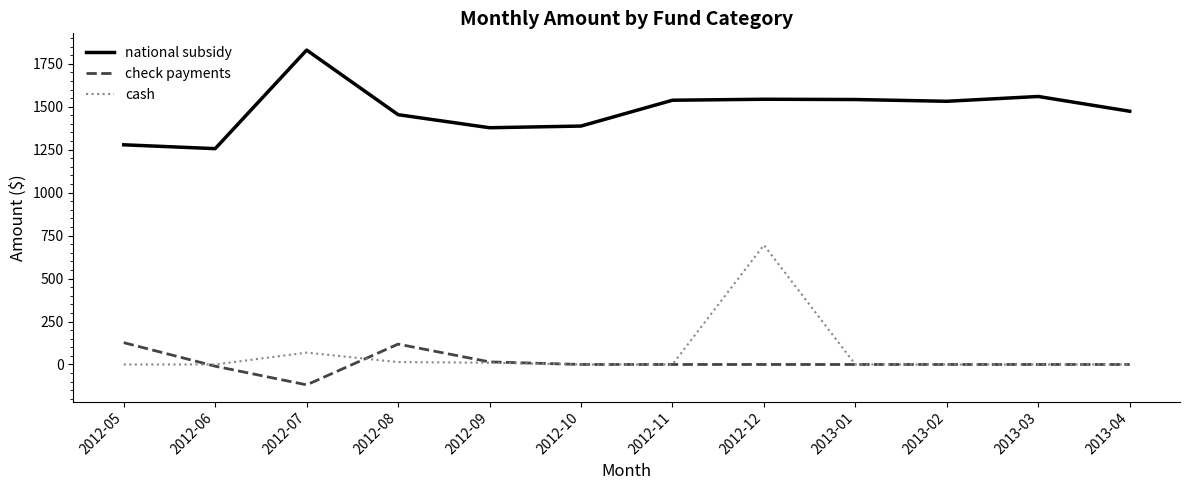

True or false: check payments and national subsidy intersect in this chart.

False